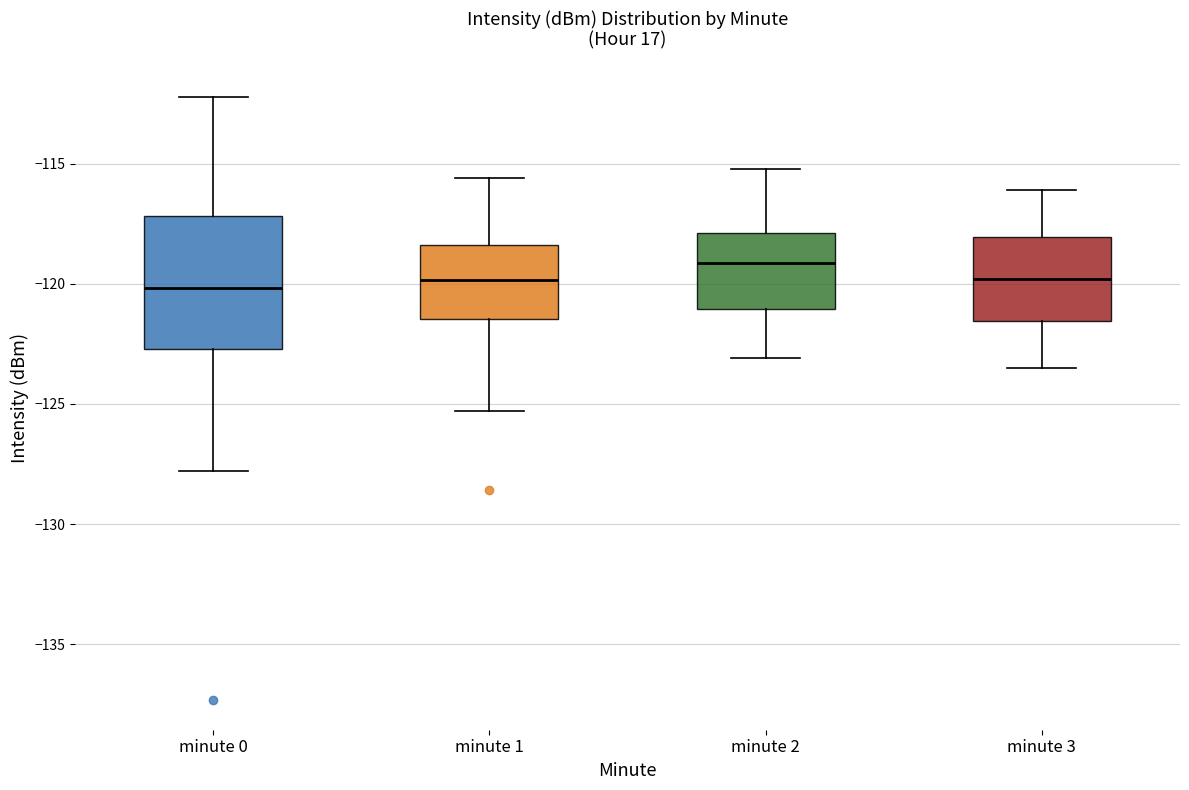

Which box has the highest median line?

minute 2